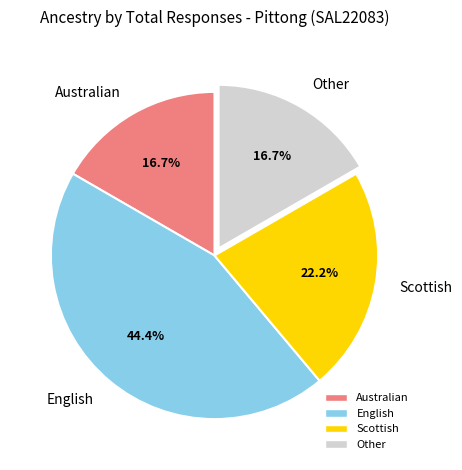

What percentage is the Other slice, to the nearest percent?

17%